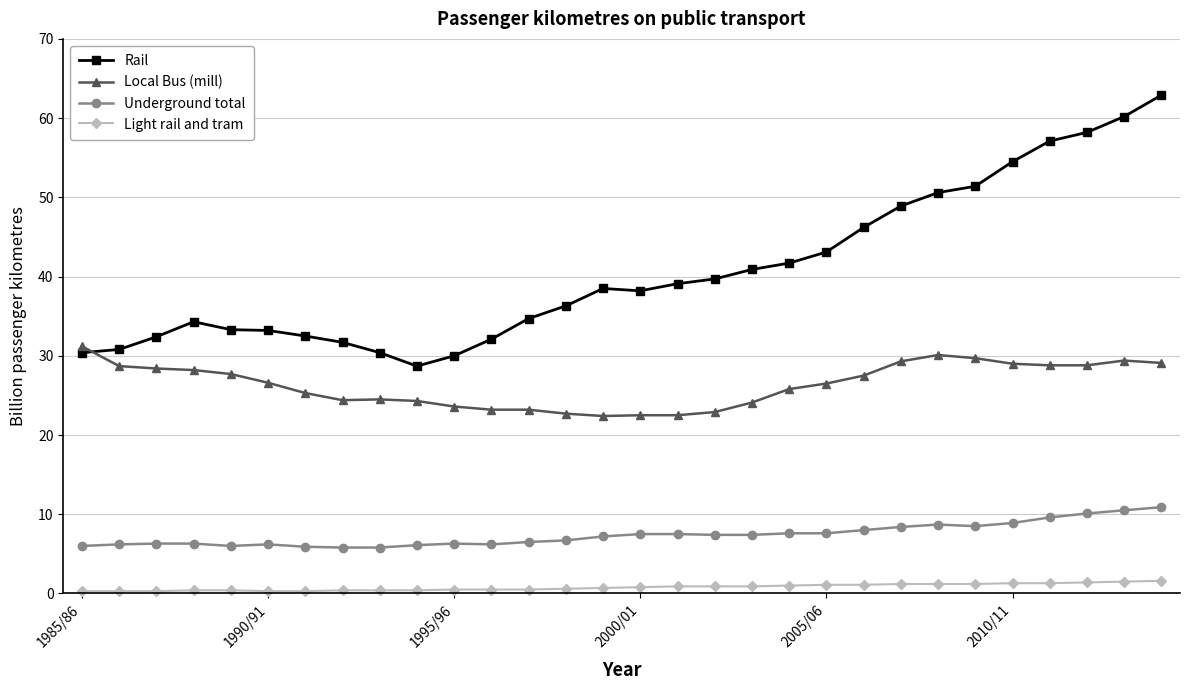

Count the number of data series in this chart.

4